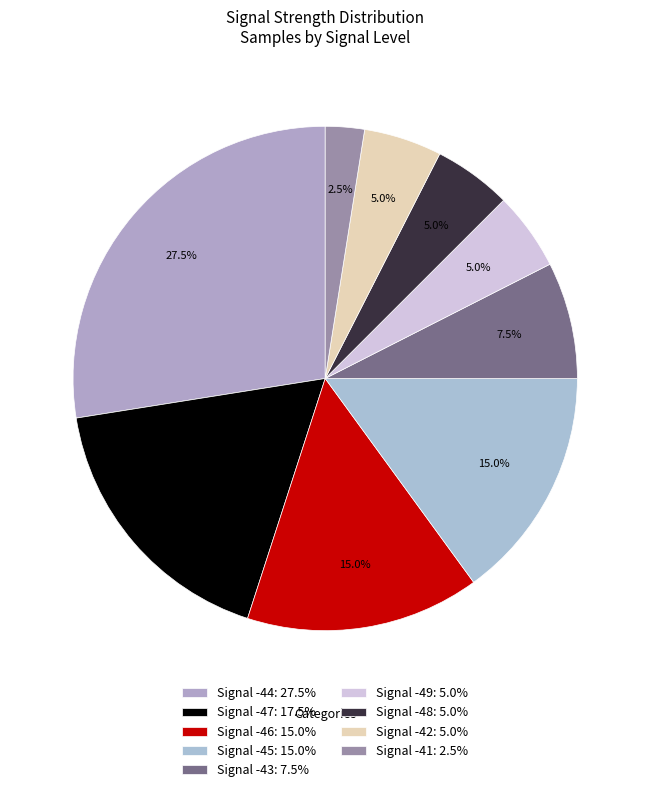

What is the smallest slice in the pie chart?

Signal -41: 2.5%